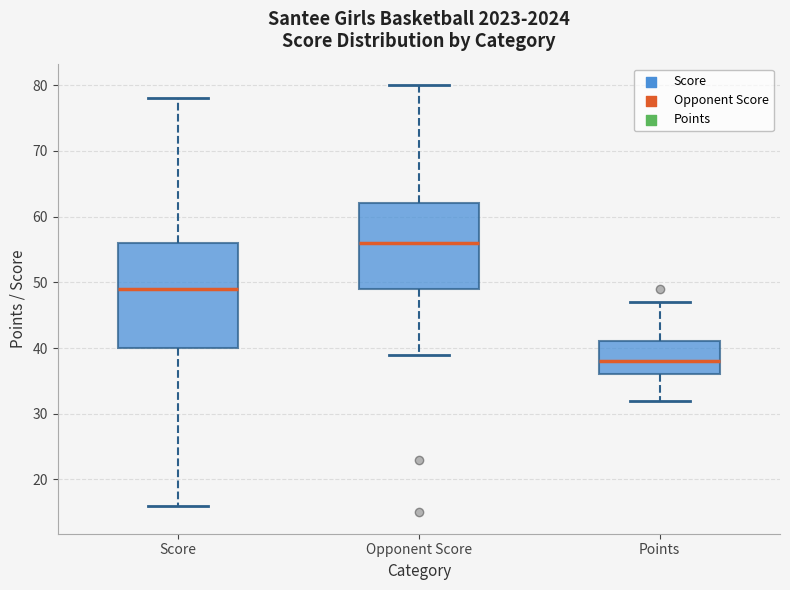

Comparing the boxes themselves (not the whiskers), which one is the tallest?

Score